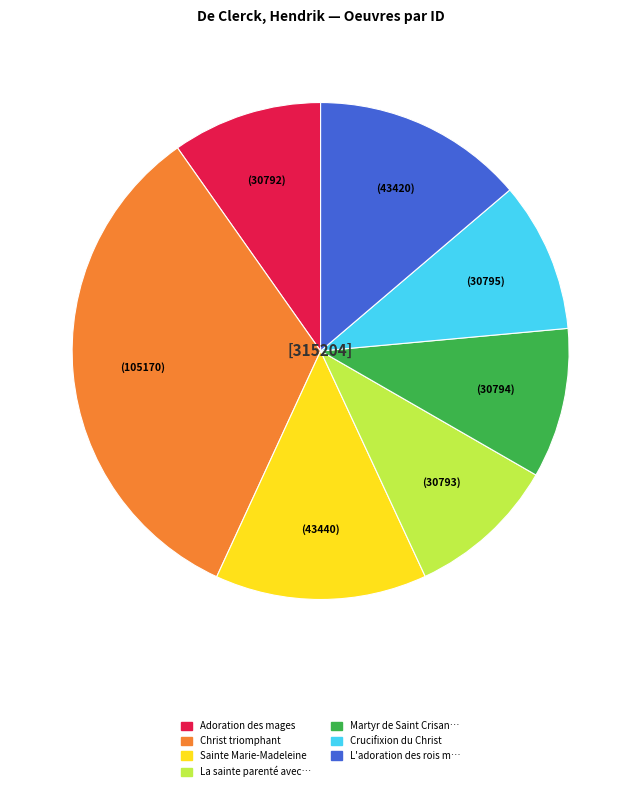

Does any single category account for the majority?

No